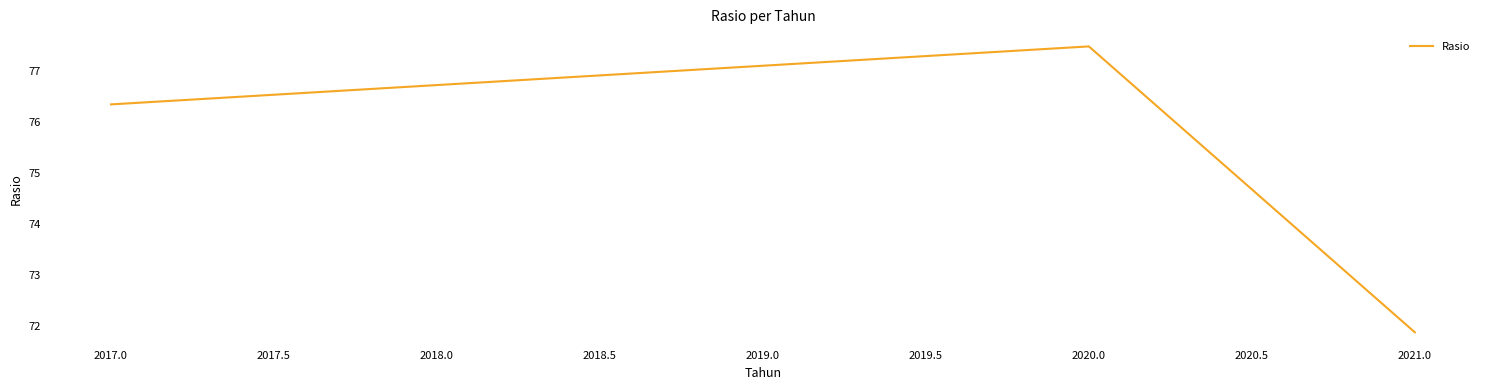

Which has a higher value, 2021.0 or 2017.0?

2017.0